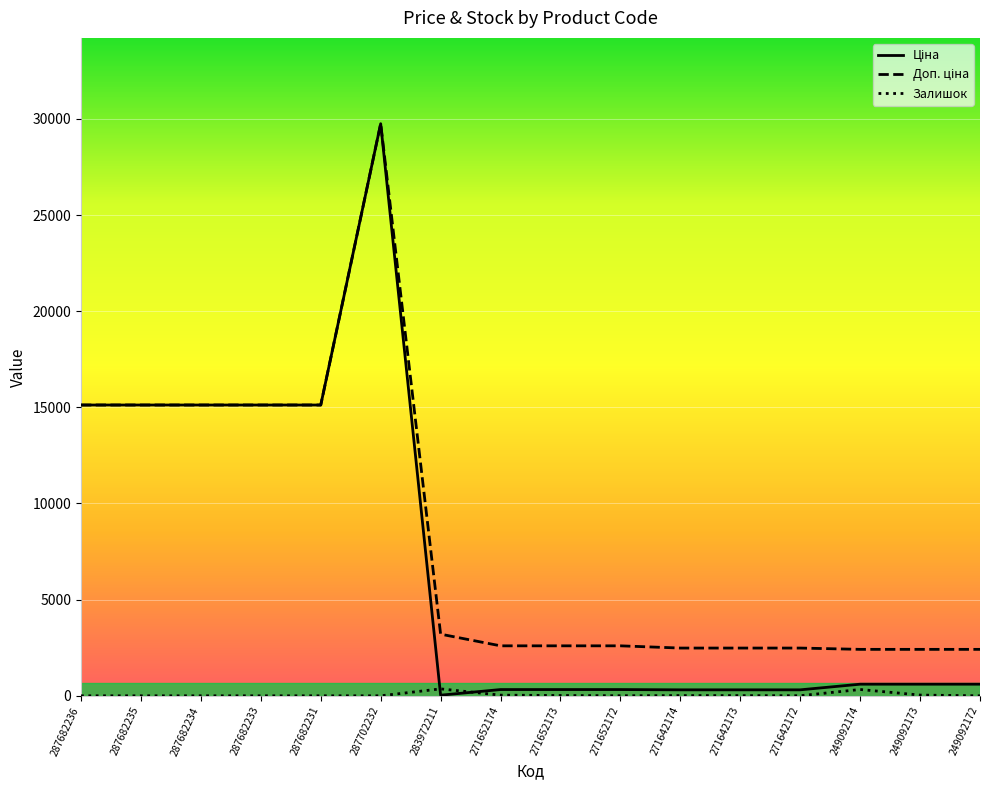

What is the total value across all series at 287702232?

59494.5